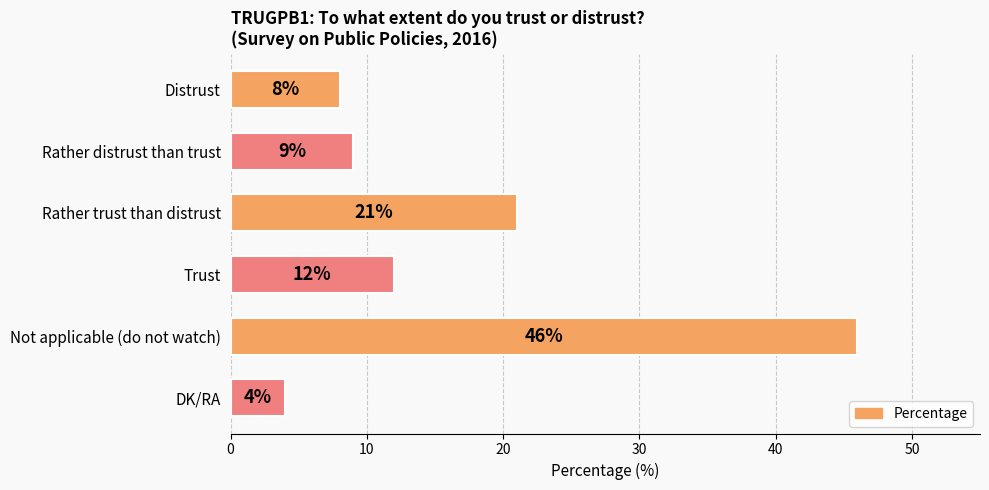

What is the minimum value shown in the chart?

4